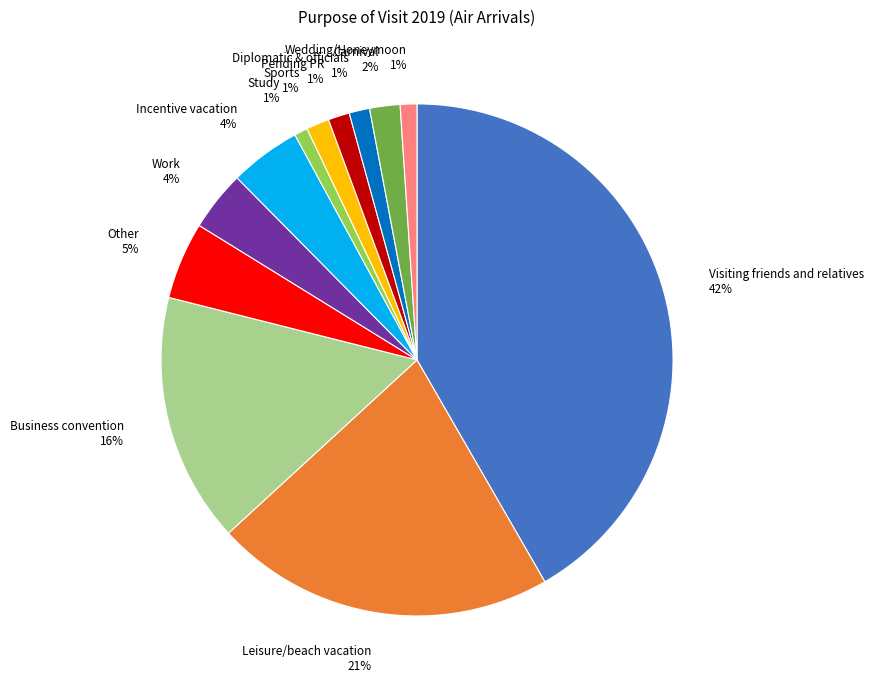

What percentage is the Leisure/beach vacation slice, to the nearest percent?

21%